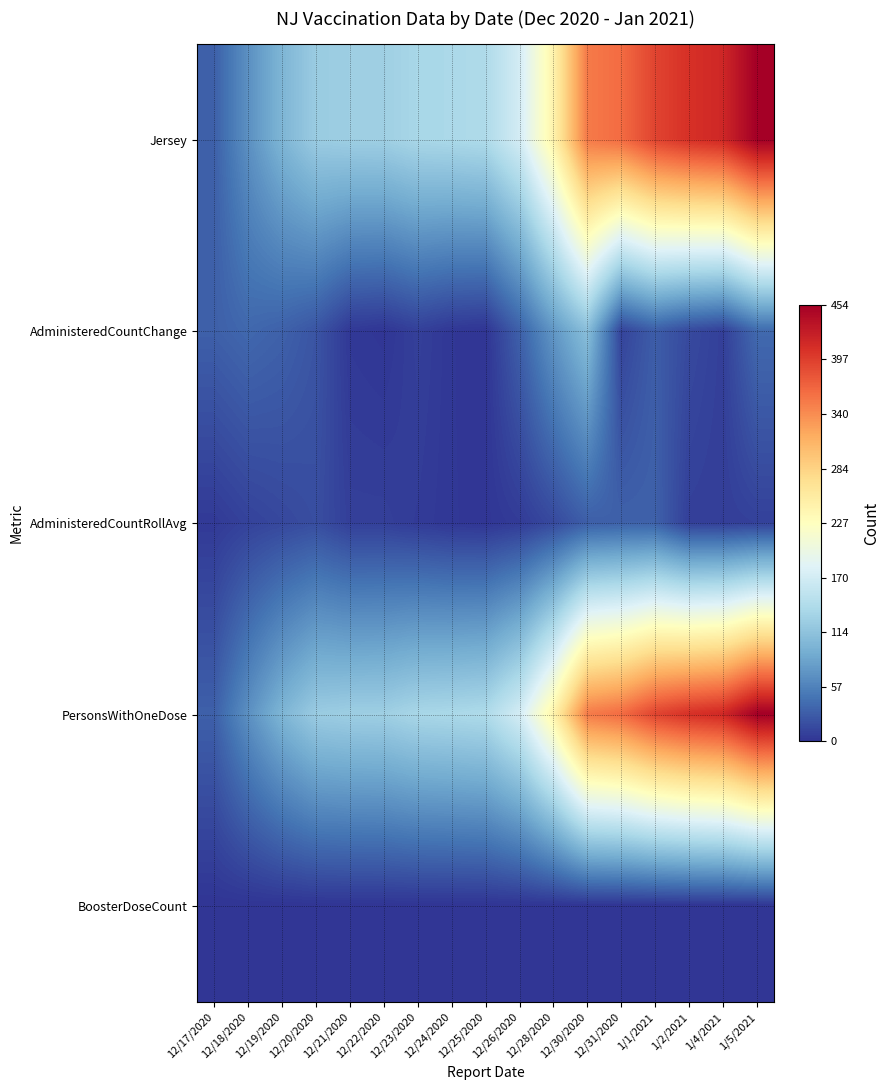

What is the total value across all series at 12/24/2020?

278